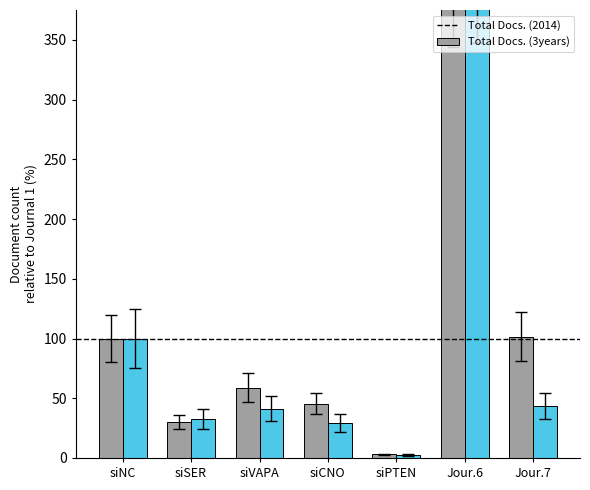

At how many categories does at least one series exceed 292?

1